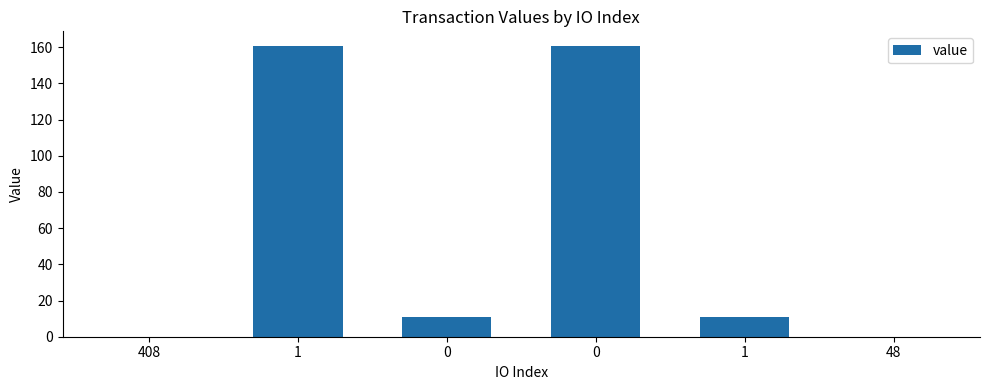

What is the greatest value displayed?

160.7